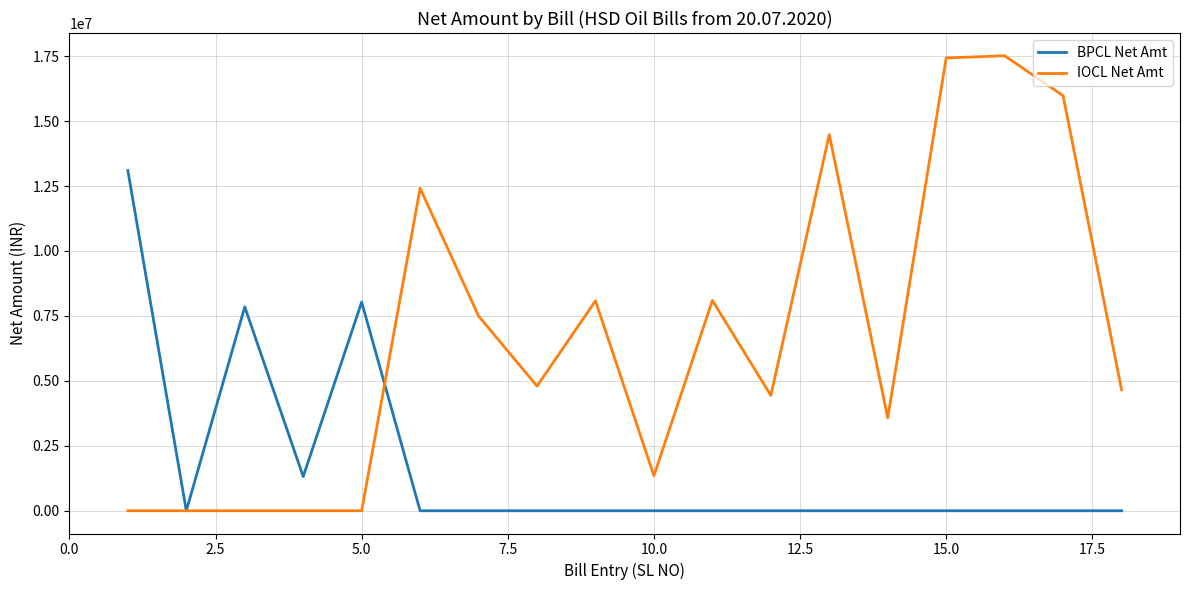

Which series has the largest total across all categories?

IOCL Net Amt